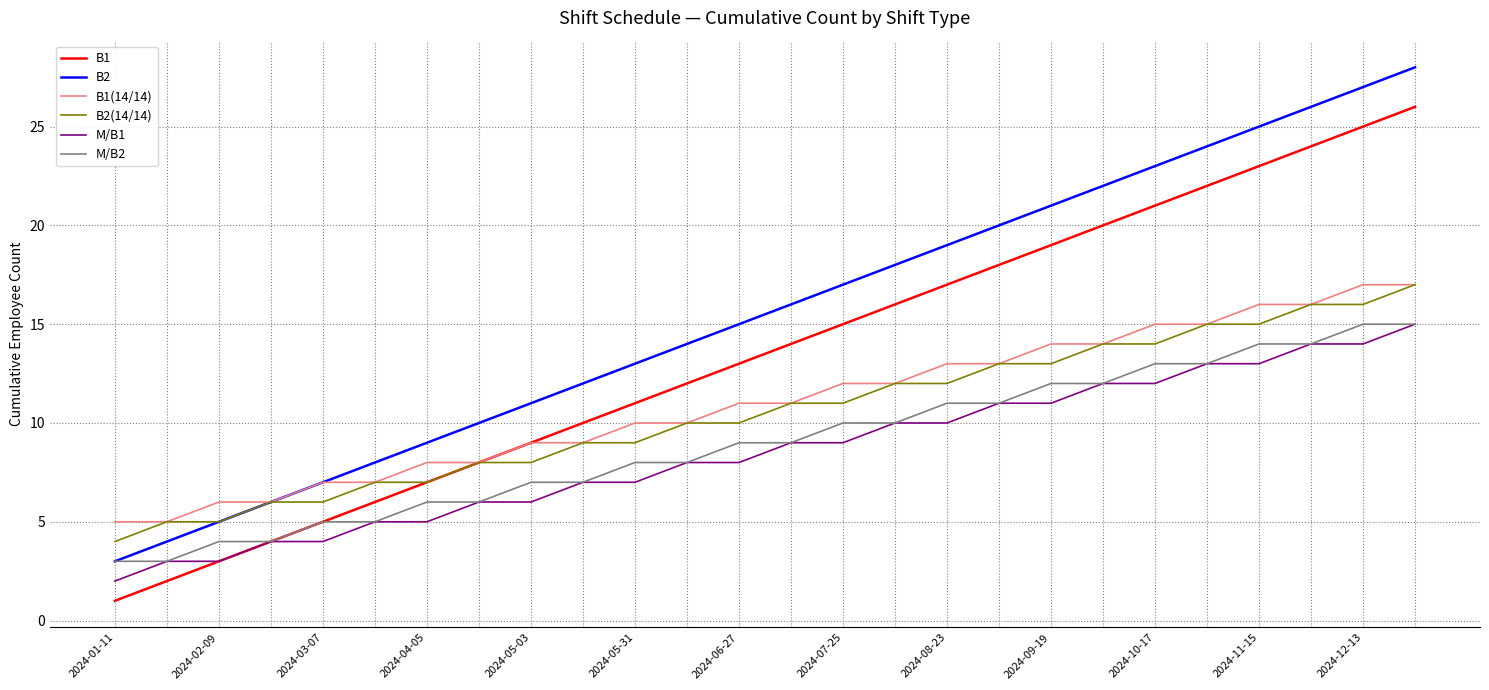

What is the maximum value shown in the chart?

28